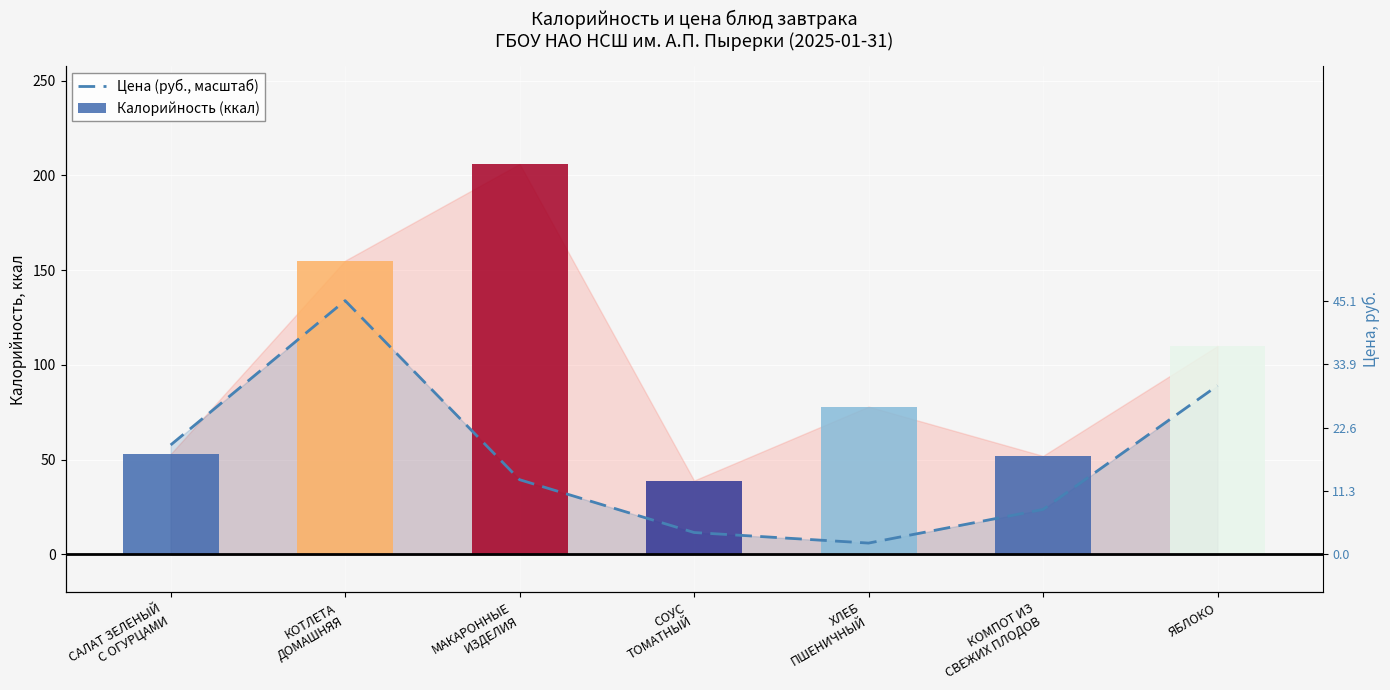

At КОМПОТ ИЗ
СВЕЖИХ ПЛОДОВ, list the series in order from largest to smallest.

Калорийность (ккал), Цена (руб., масштаб)